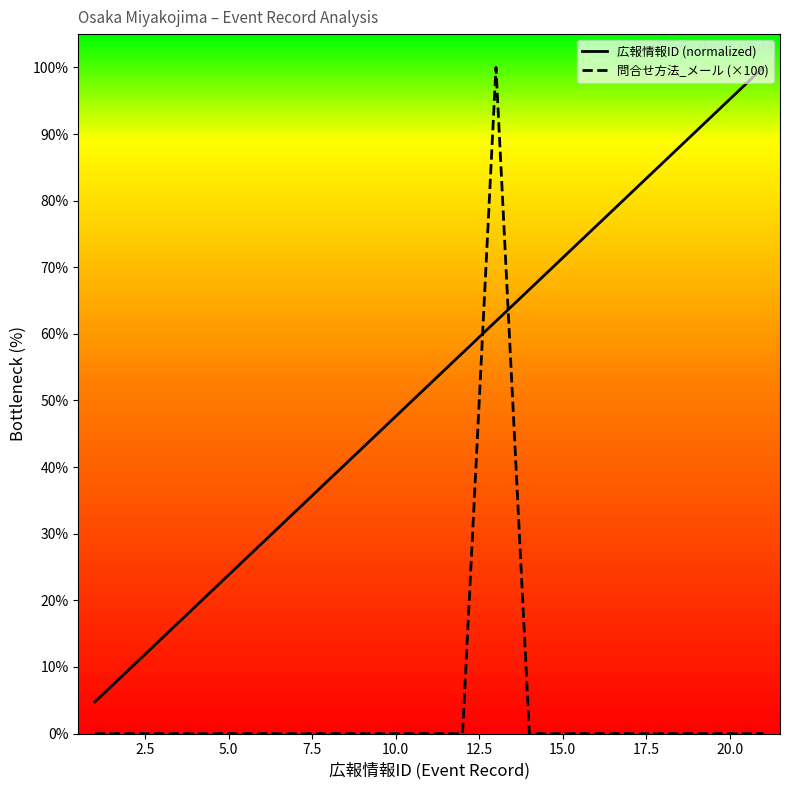

The 広報情報ID (normalized) series shows 20.9 at 15.0. True or false?

False